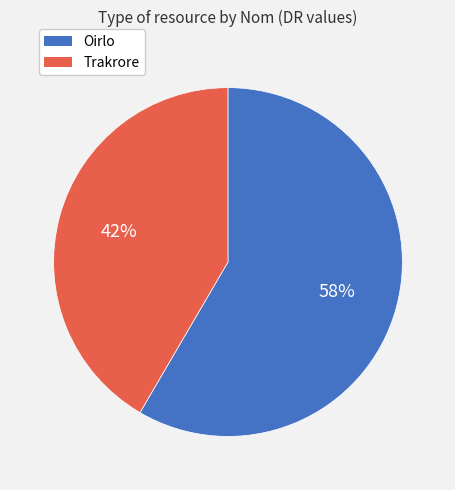

Which has a higher value, Trakrore or Oirlo?

Oirlo